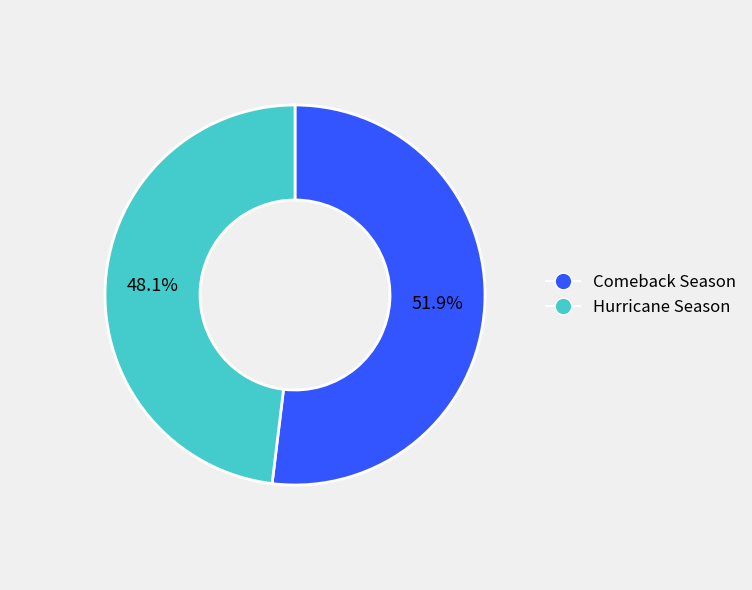

Combined, what portion of the pie is Hurricane Season and Comeback Season?

100.0%